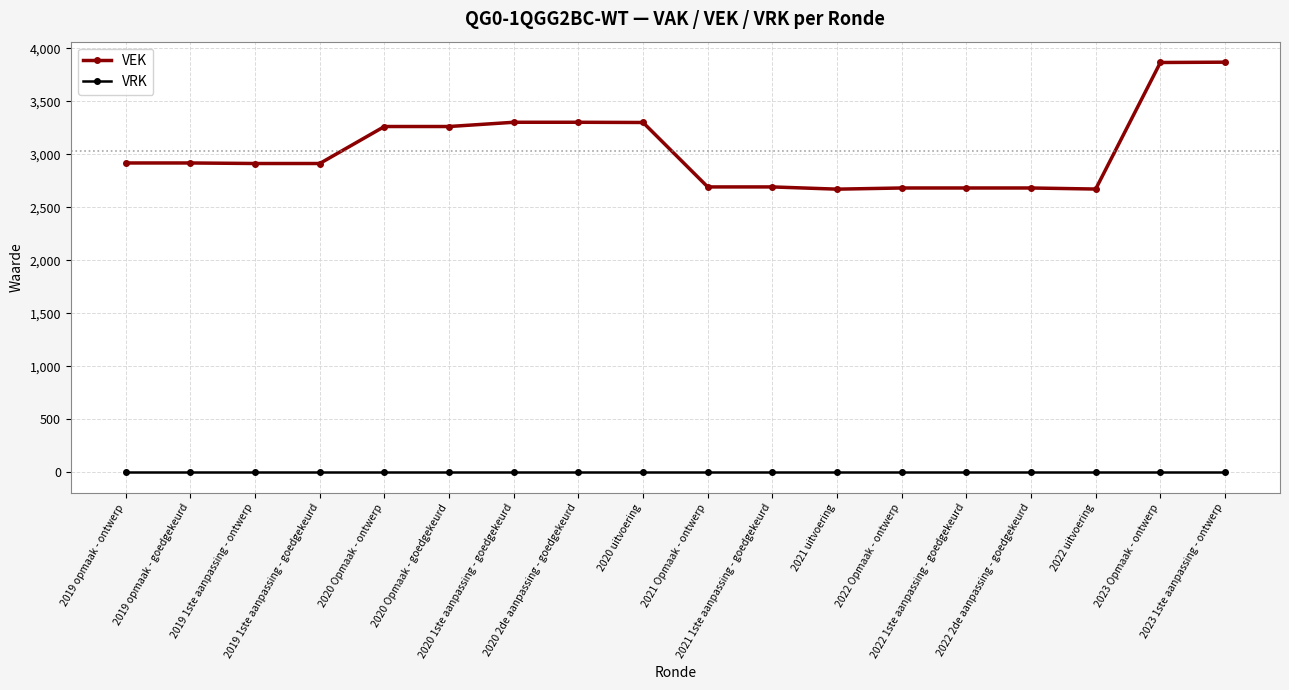

What is the difference between the maximum and minimum values in the VEK series?

1198